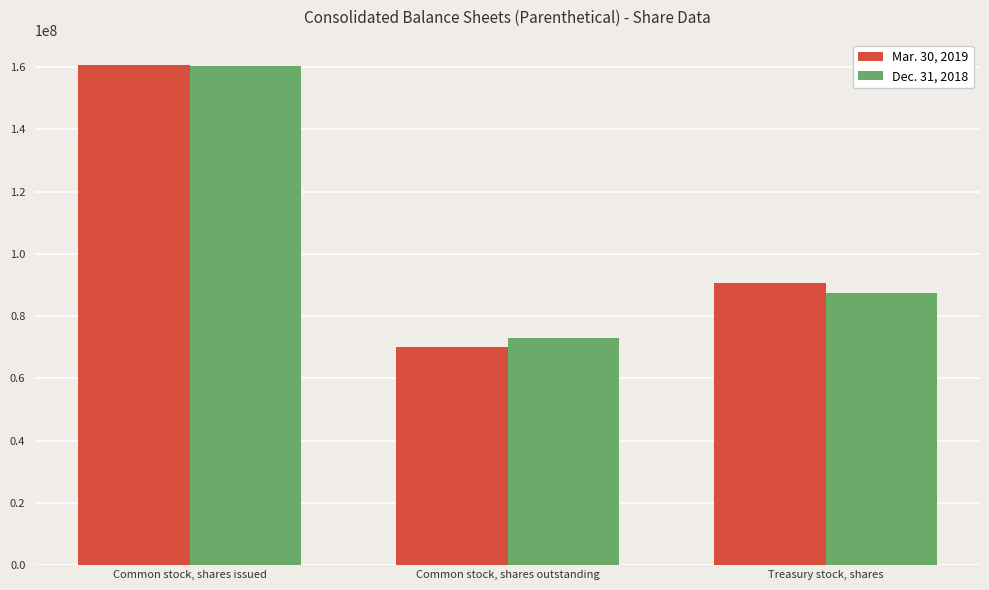

Is it true that Mar. 30, 2019 equals 70136000 at Common stock, shares outstanding?

True